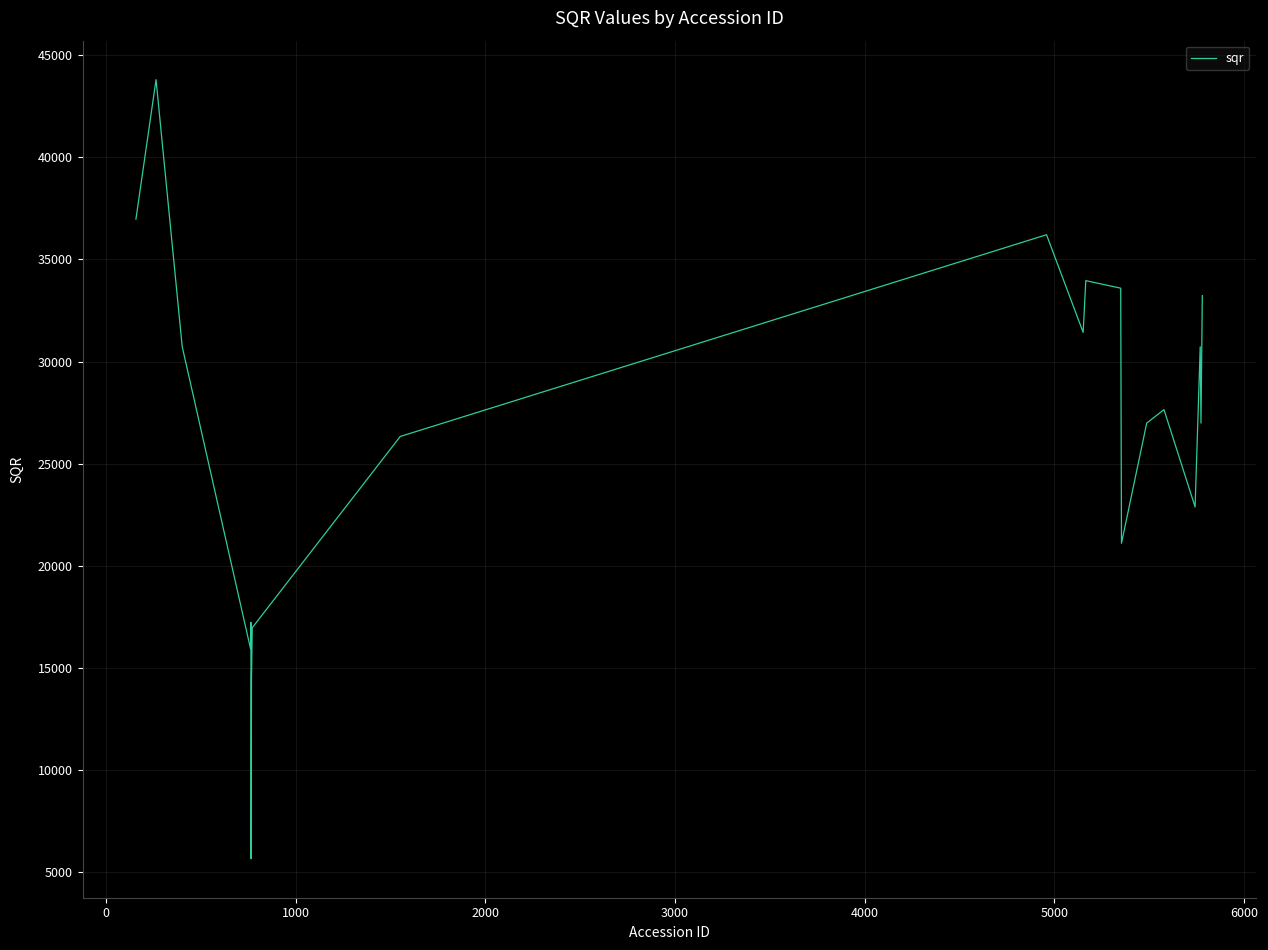

What is the minimum value shown in the chart?

5667.1